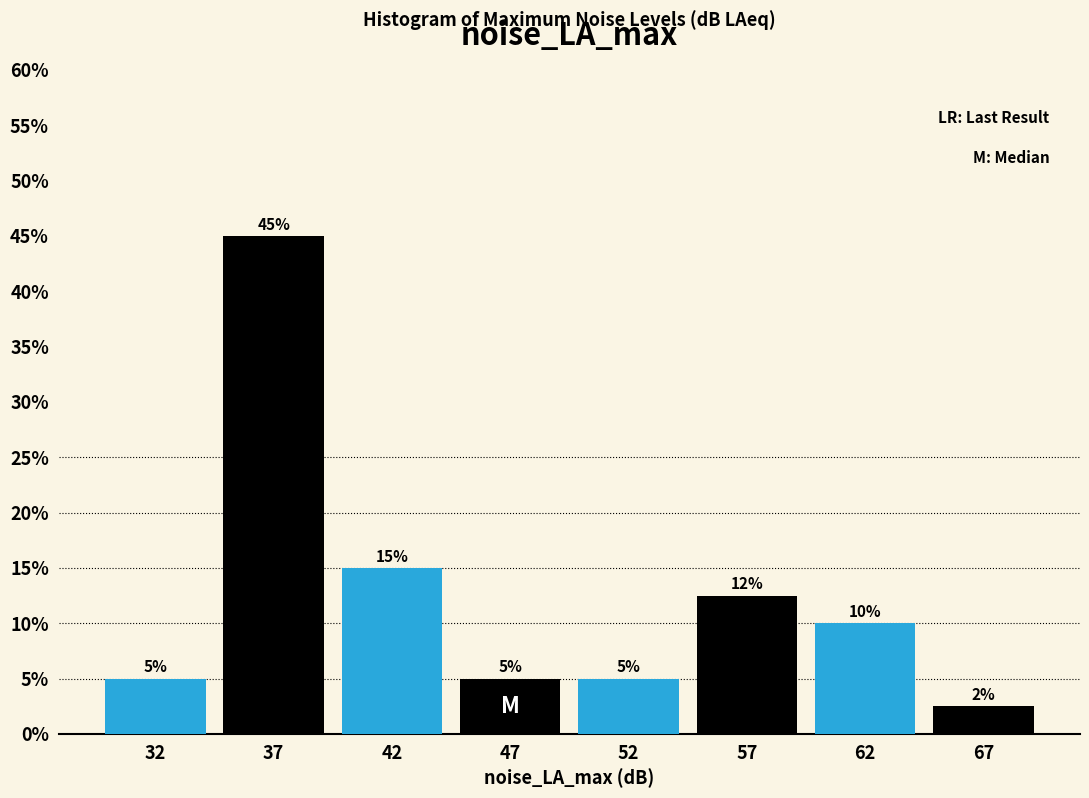

Does the chart contain any negative values?

No